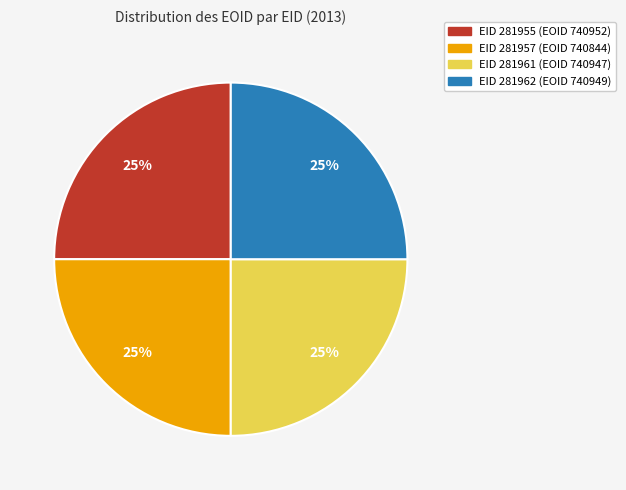

Is there a majority slice in this chart?

No